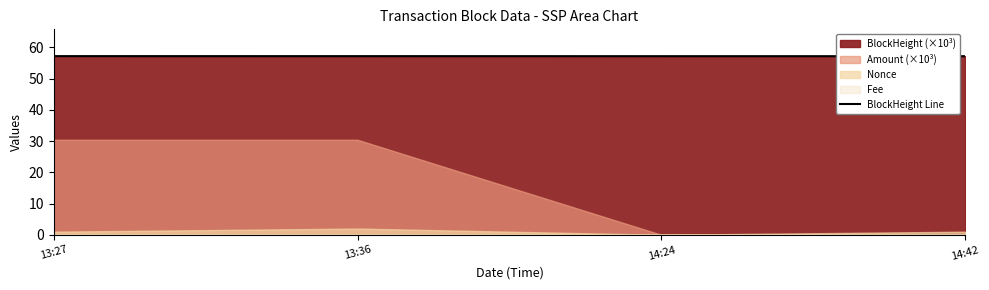

Which category has the highest value across all series?

13:27